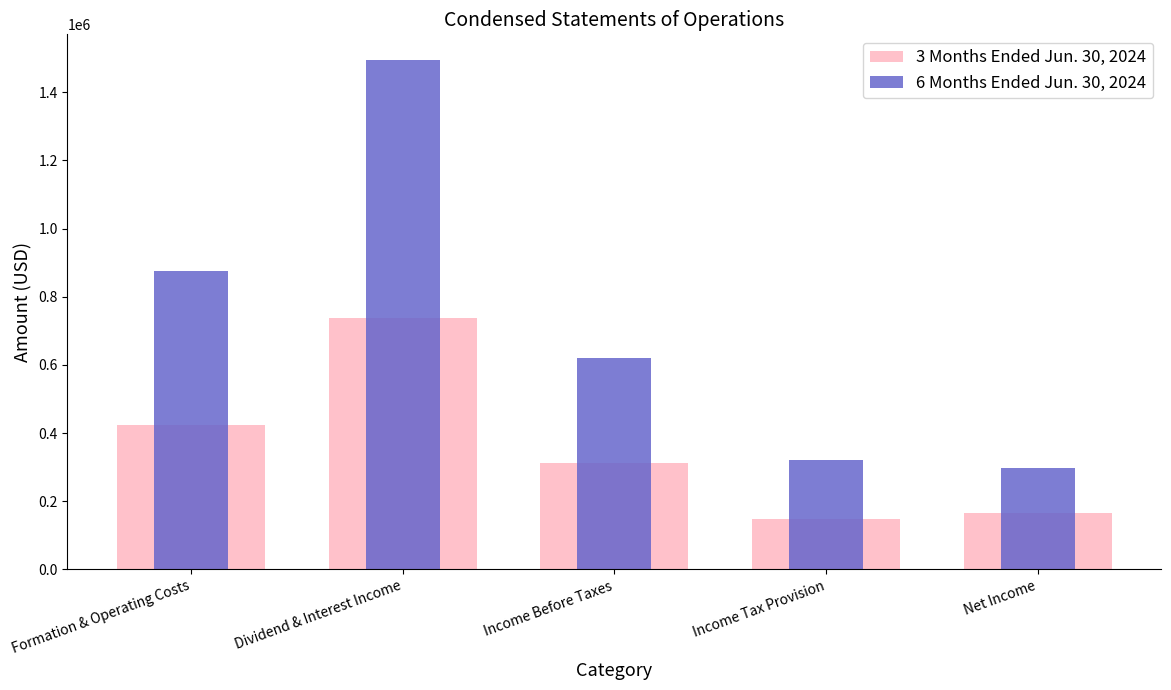

Reading left to right, what are all the values shown in this chart?

3 Months Ended Jun. 30, 2024: Formation & Operating Costs=424028	Dividend & Interest Income=737335	Income Before Taxes=313307	Income Tax Provision=146651	Net Income=166656
6 Months Ended Jun. 30, 2024: Formation & Operating Costs=876445	Dividend & Interest Income=1495275	Income Before Taxes=618830	Income Tax Provision=321572	Net Income=297258